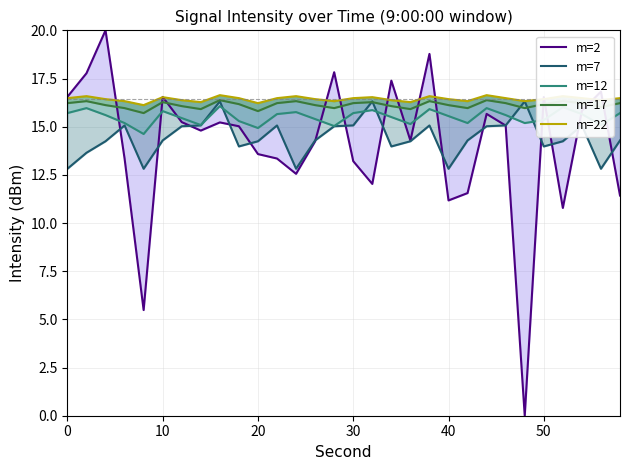

At how many categories does at least one series exceed 7?

30